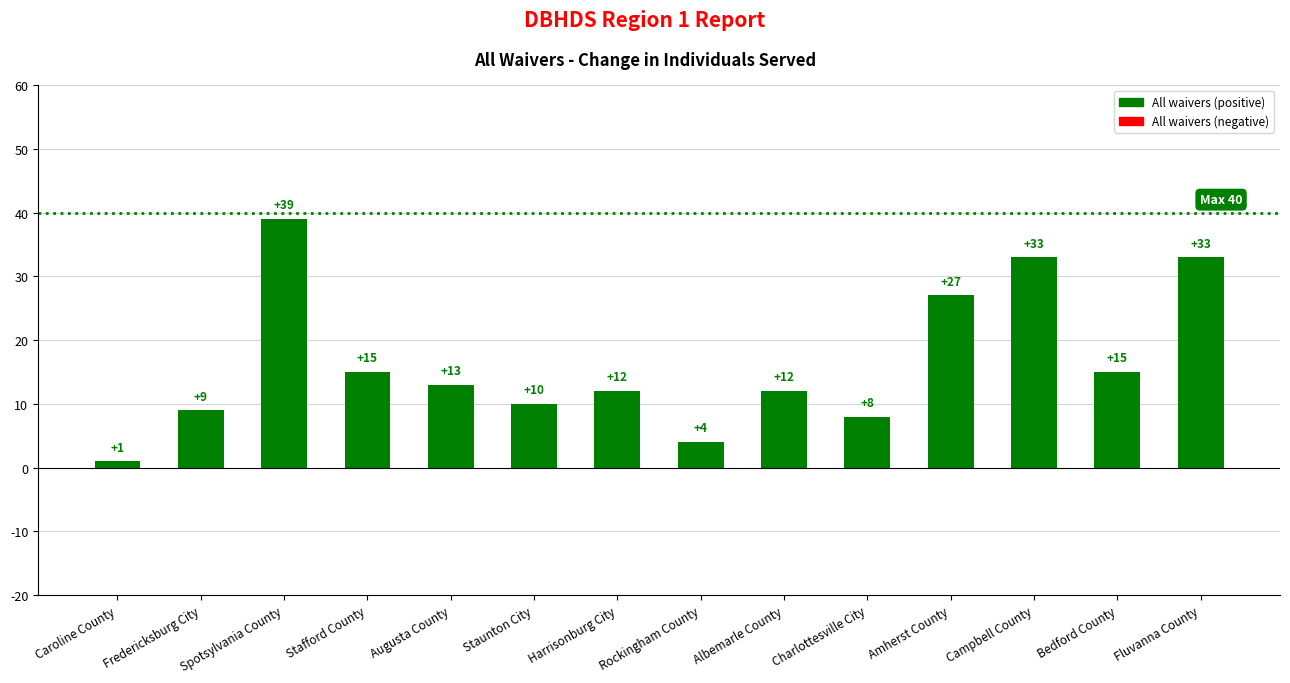

Which label corresponds to the smallest value in the chart?

Caroline County